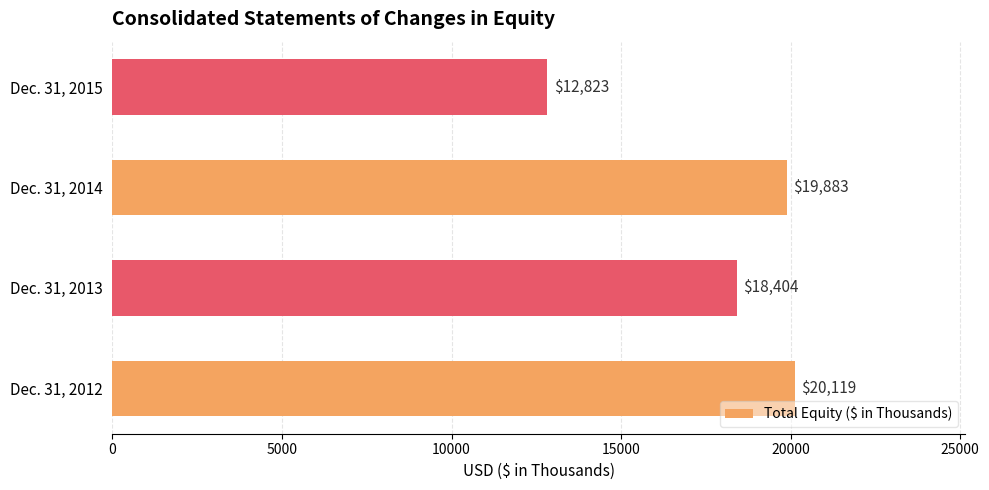

Which label corresponds to the smallest value in the chart?

Dec. 31, 2015